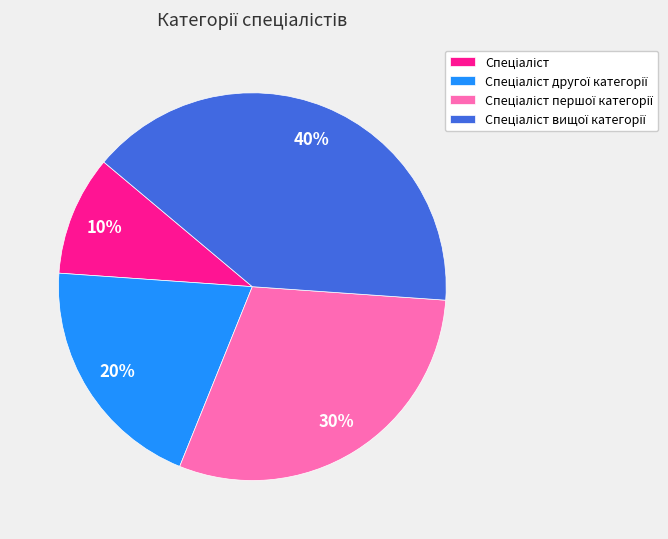

How many segments does this pie chart have?

4